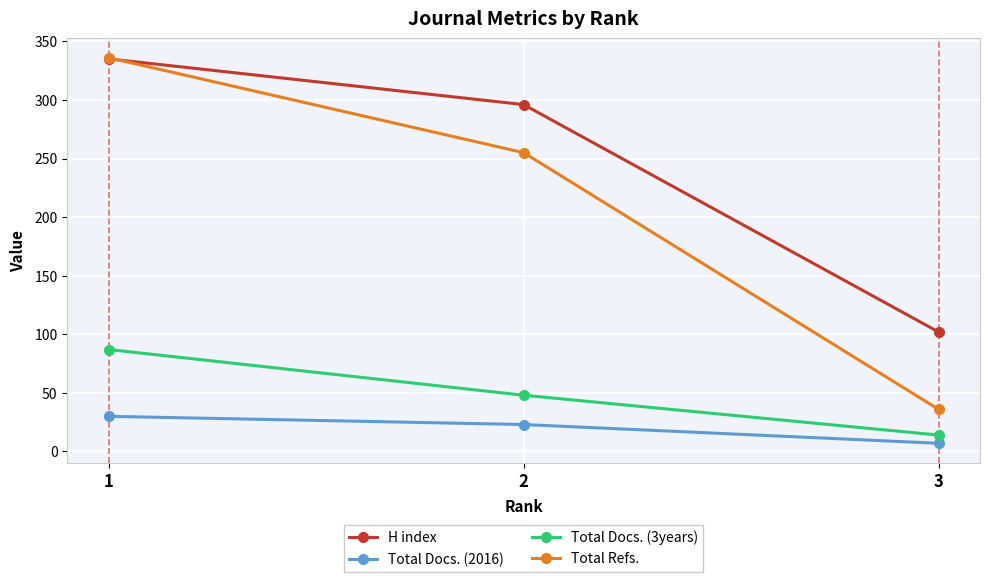

What is the total value across all series at 1?

788